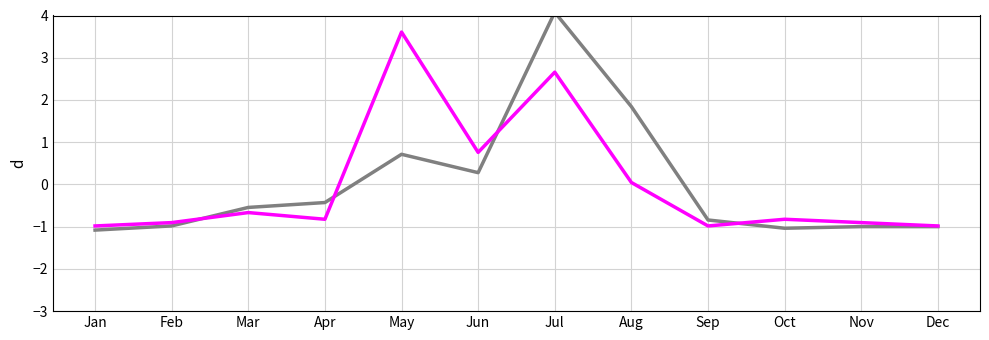

True or false: produit_vtgr has a value of -0.8 at Sep.

True